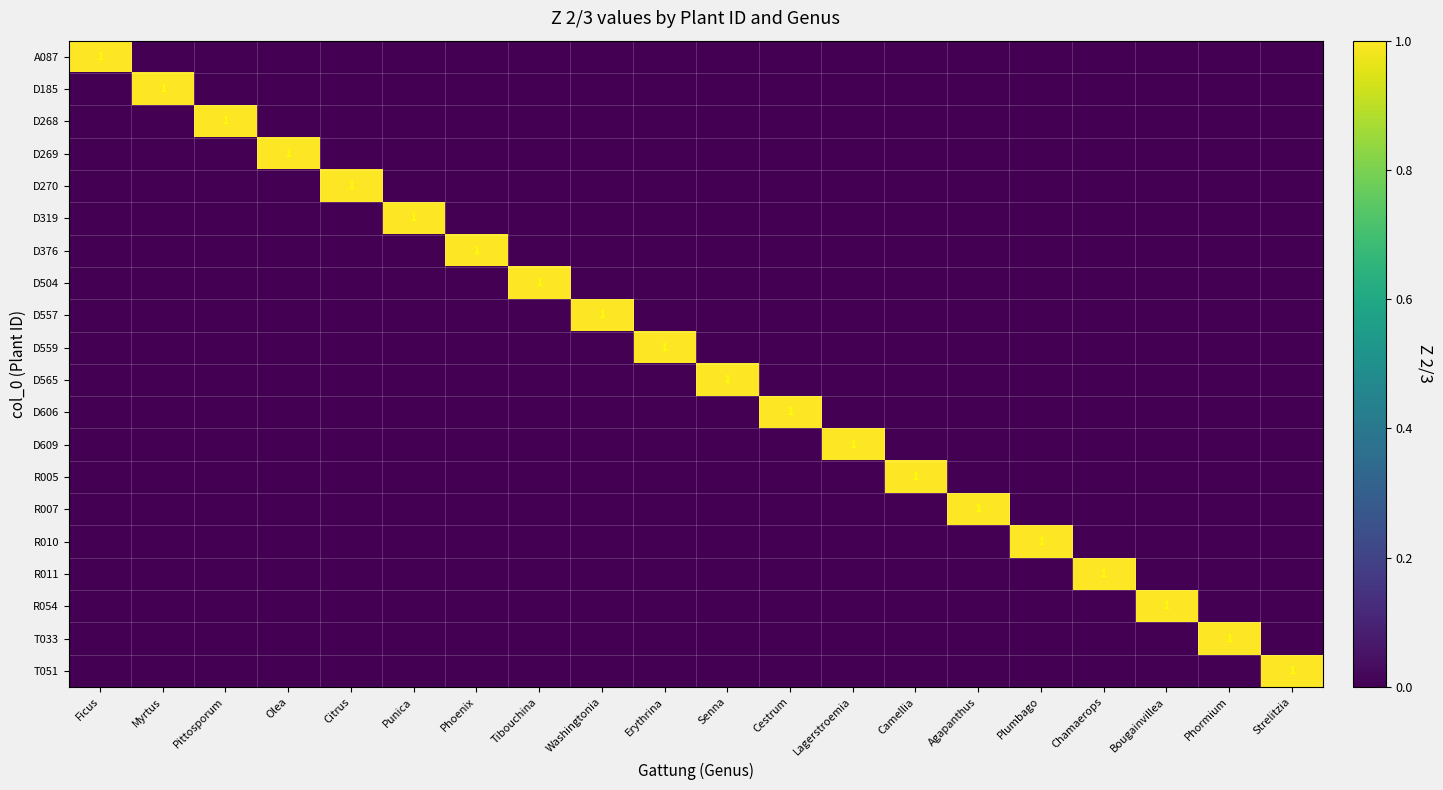

Is it true that D270 equals 2 at Citrus?

False